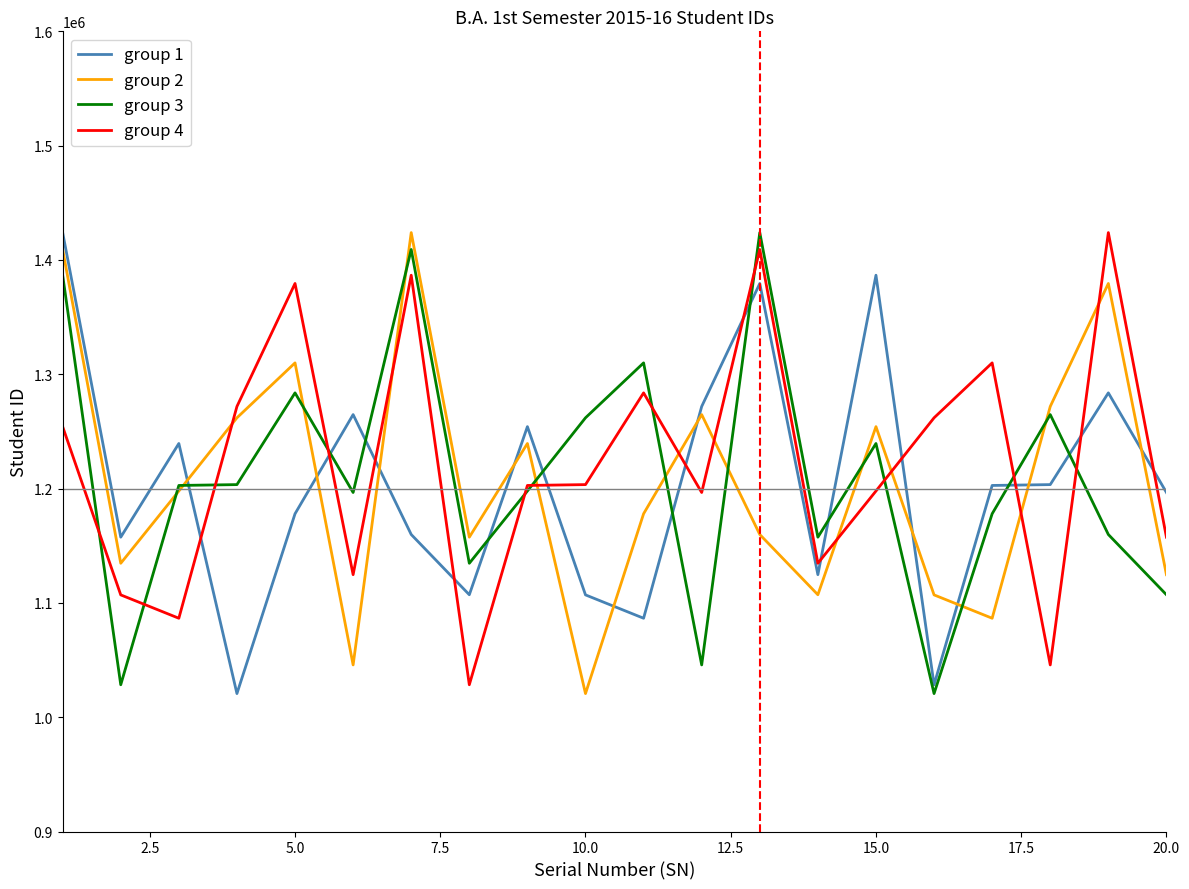

True or false: group 2 and group 4 cross at least once.

True